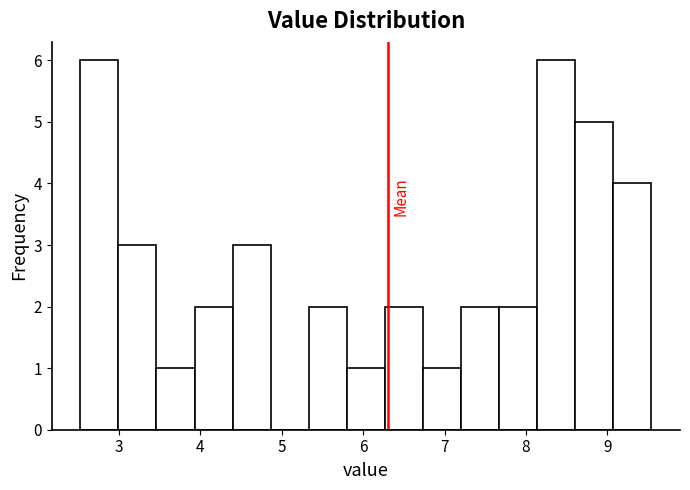

How tall is the bar that spans 3.5 to 3.9 on the x-axis? Neither the bar edges nor the heights are printed on the chart, so give them approximately, as read against the axes.

1